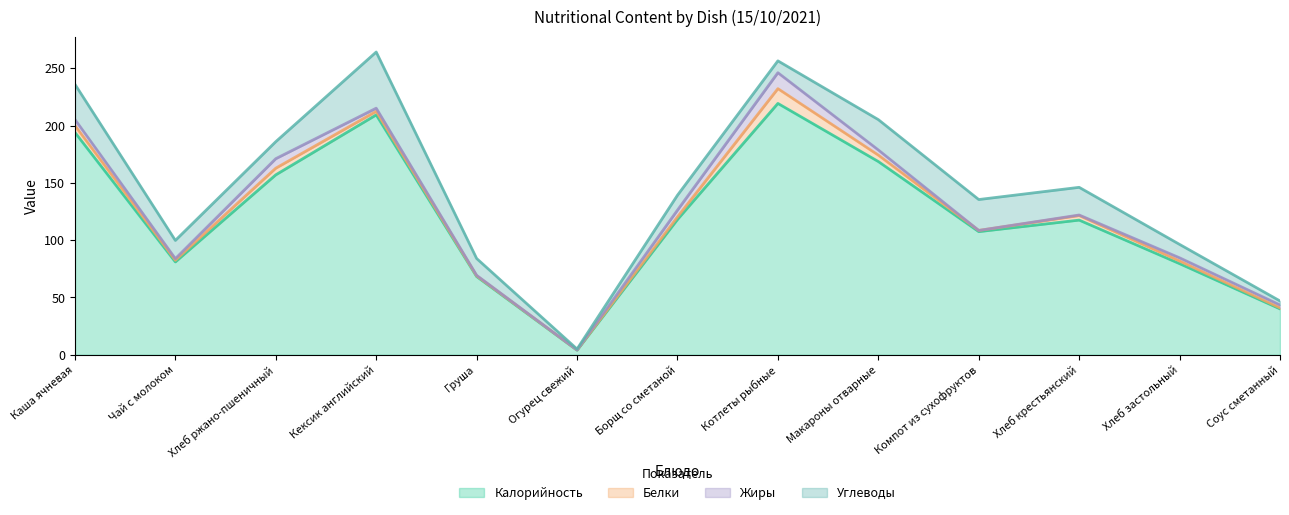

At which category is the sum across all series the highest?

Кексик английский